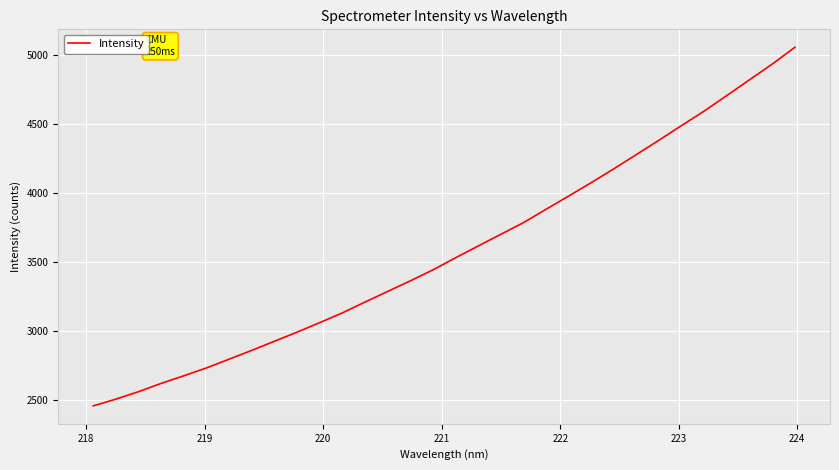

How many lines are shown in the chart?

1